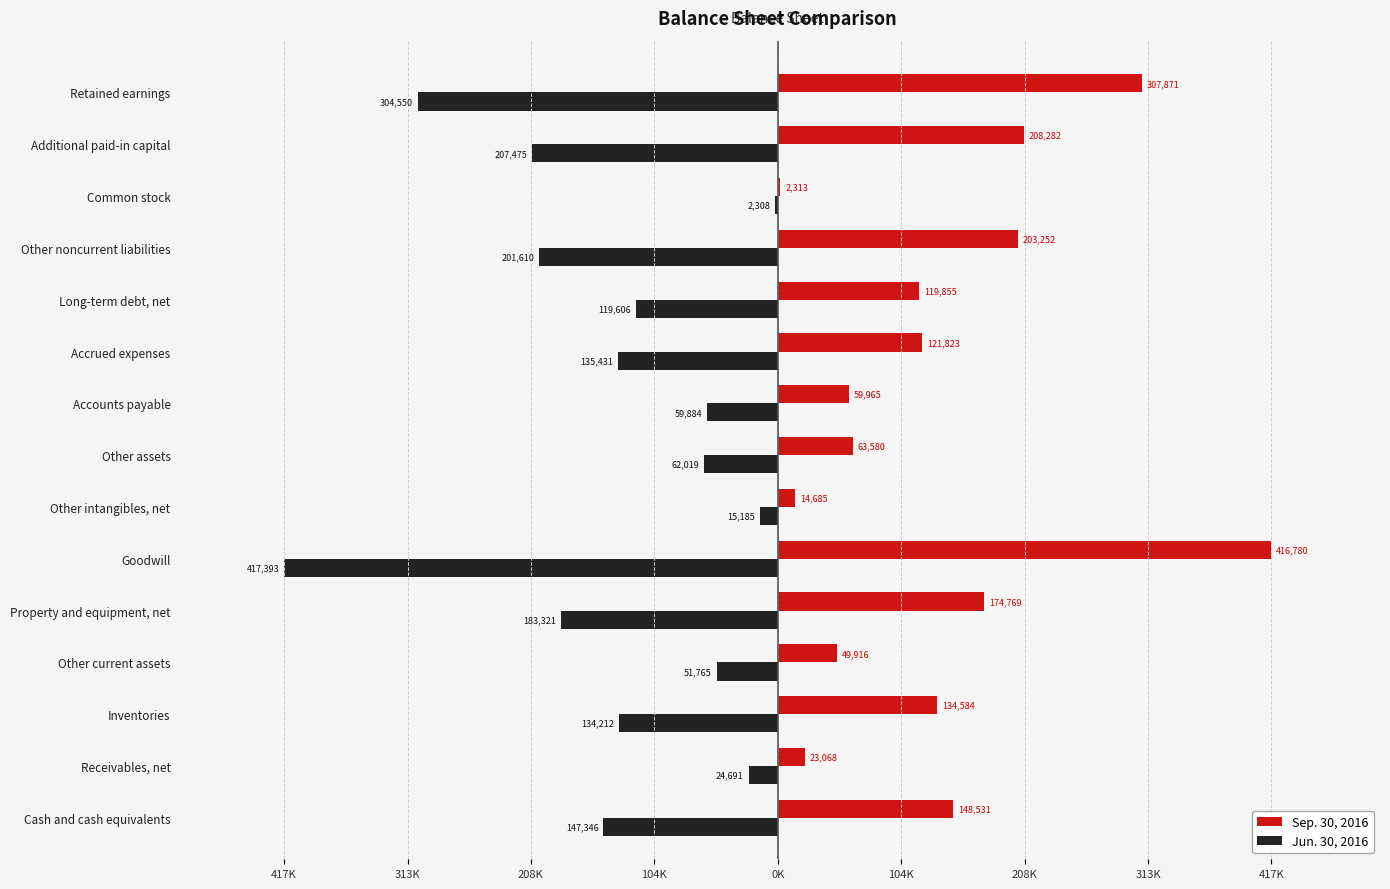

What is the difference between the maximum and minimum values in the Jun. 30, 2016 series?

415085